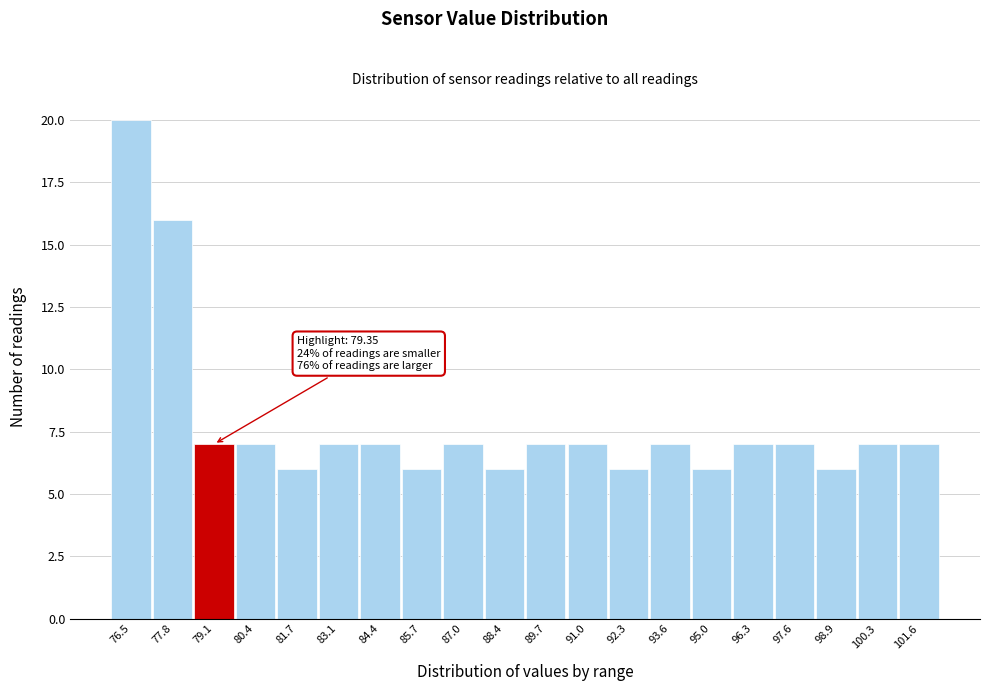

Reading left to right, what are all the values shown in this chart?

76.5=20	77.8=16	79.1=7	80.4=7	81.7=6	83.1=7	84.4=7	85.7=6	87.0=7	88.4=6	89.7=7	91.0=7	92.3=6	93.6=7	95.0=6	96.3=7	97.6=7	98.9=6	100.3=7	101.6=7